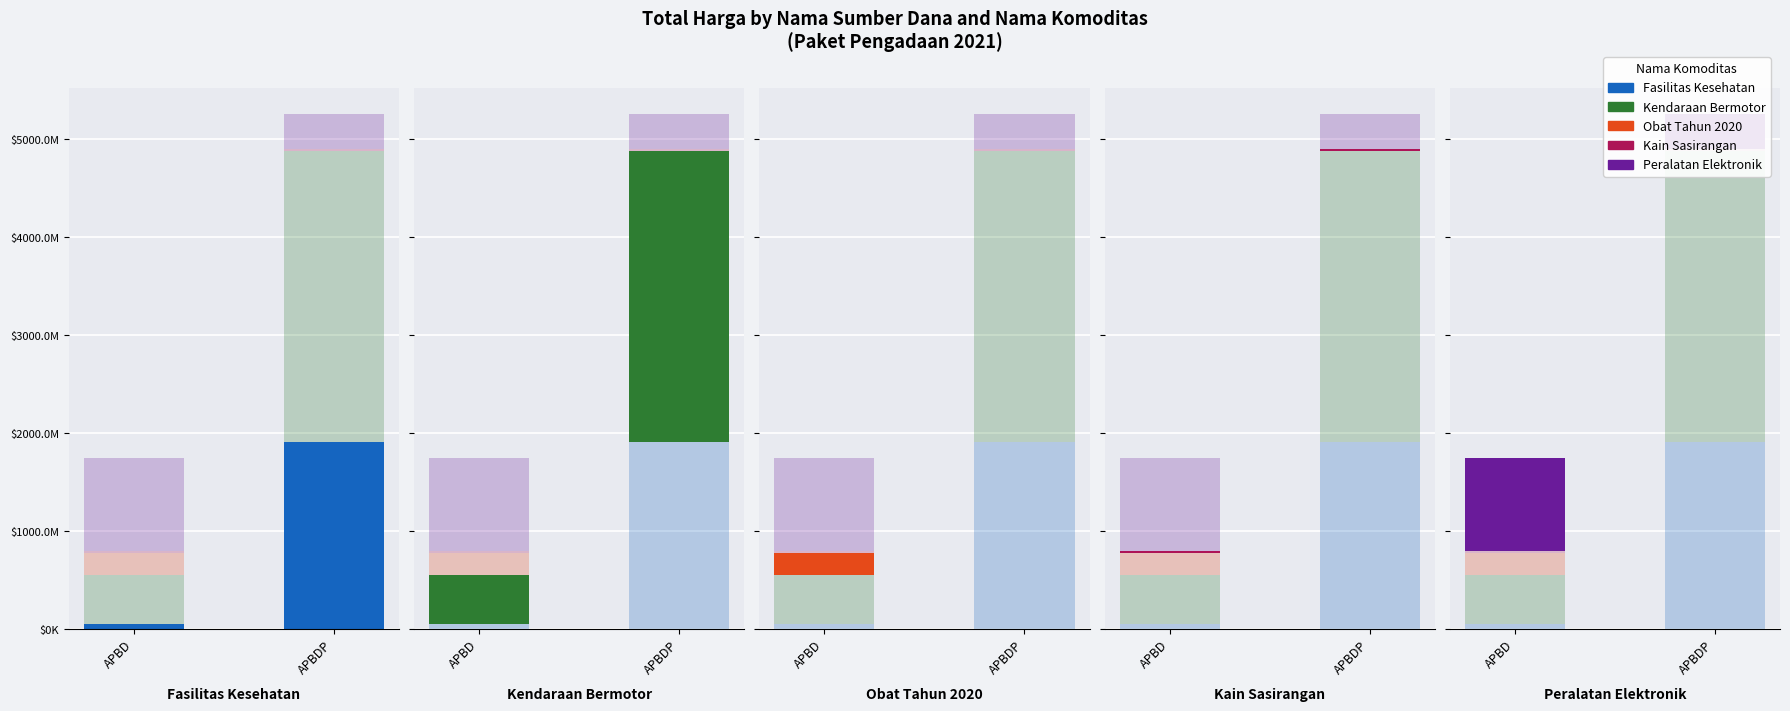

Which category has the highest value in the Fasilitas Kesehatan series?

APBDP